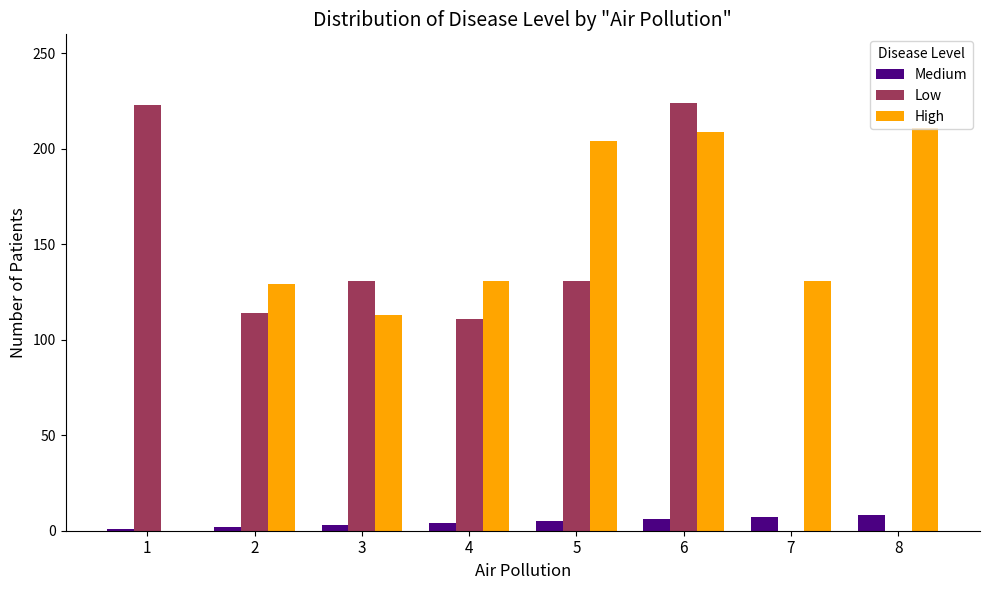

What is the greatest value displayed?

224